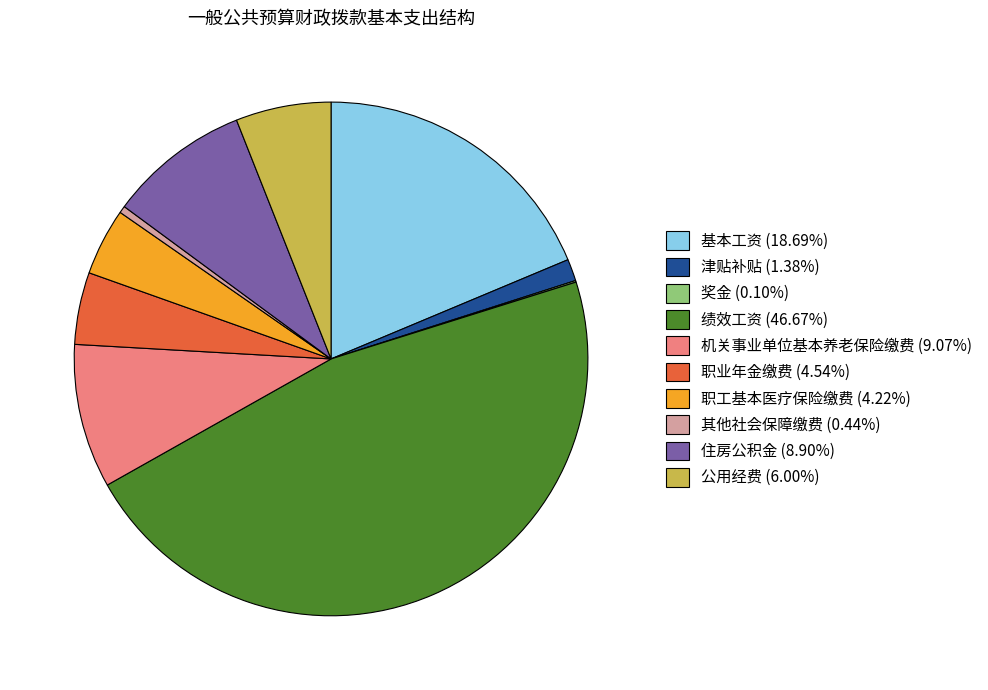

Do 机关事业单位基本养老保险缴费 (9.07%) and 住房公积金 (8.90%) together represent more than half of the pie?

No